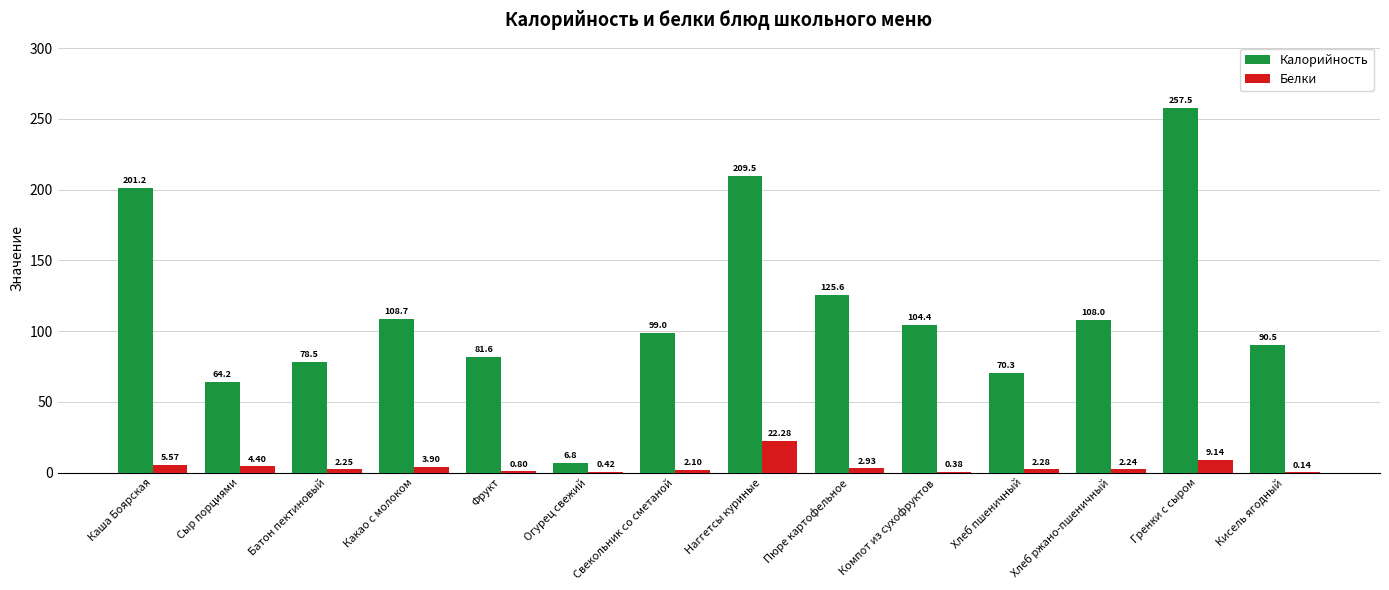

The Калорийность series shows 209.5 at Наггетсы куриные. True or false?

True